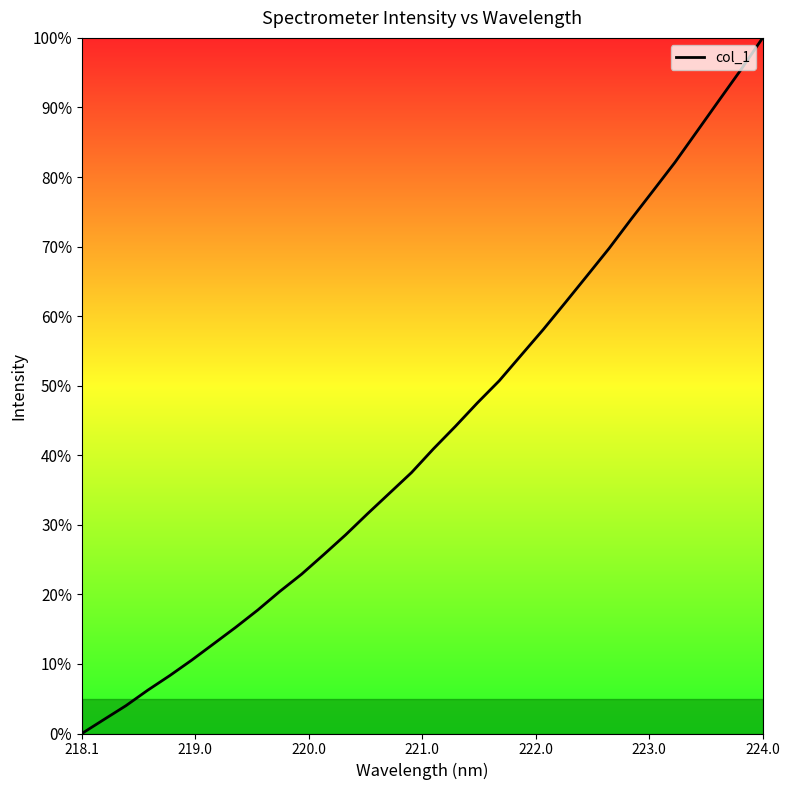

What is the difference between the maximum and minimum values?

100.0